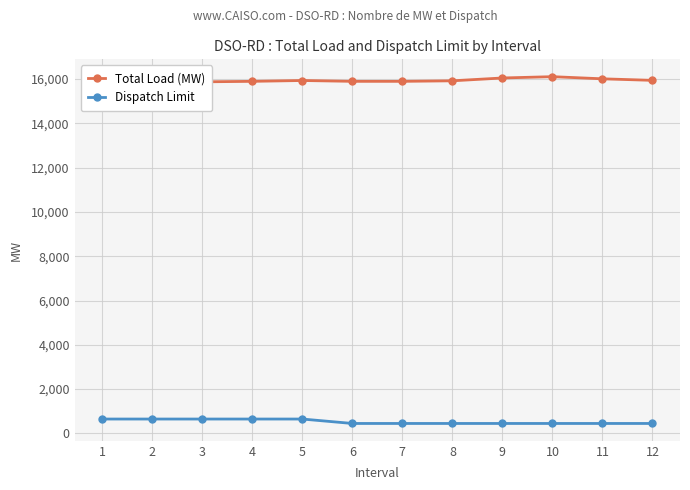

Reading left to right, list all the values displayed in this chart.

Total Load (MW): 15905.3	15966.9	15870.0	15892.0	15929.9	15892.0	15891.9	15916.1	16043.9	16102.8	16006.3	15936.3
Dispatch Limit: 650.0	650.0	650.0	650.0	650.0	450.0	450.0	450.0	450.0	450.0	450.0	450.0